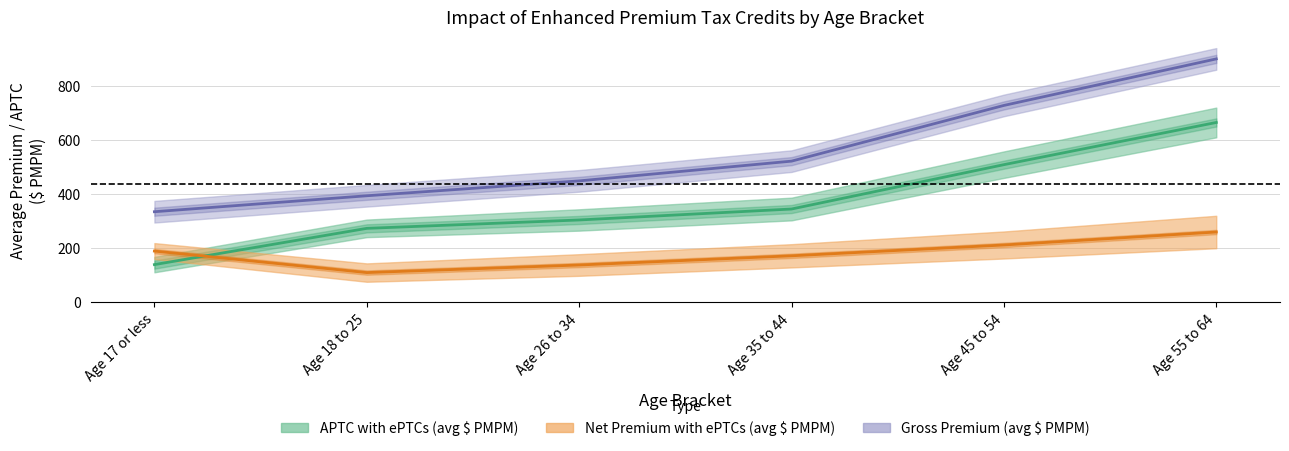

At how many categories does at least one series exceed 379?

5